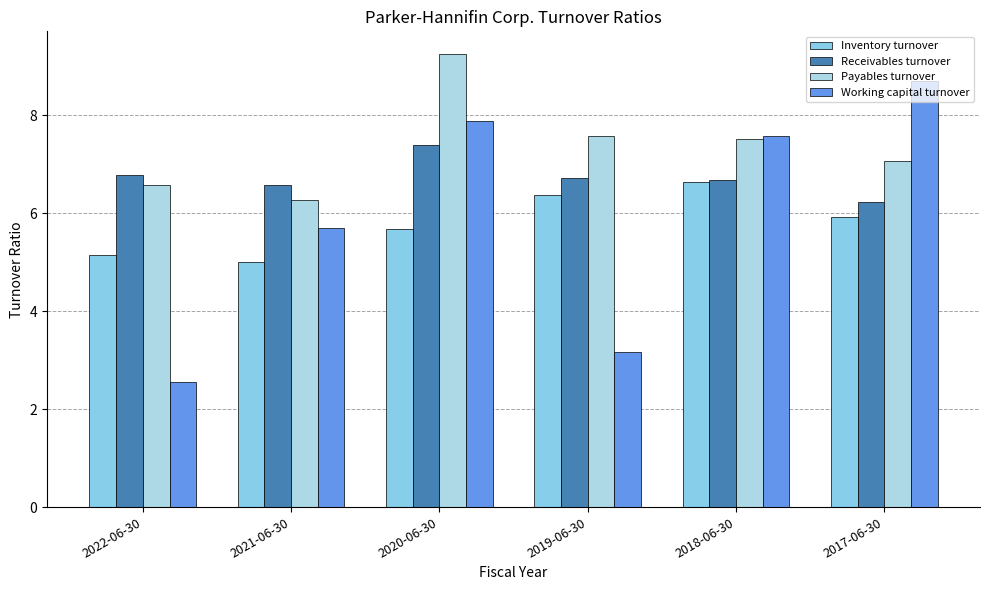

Rank the series by their maximum value, from lowest to highest.

Inventory turnover, Receivables turnover, Working capital turnover, Payables turnover